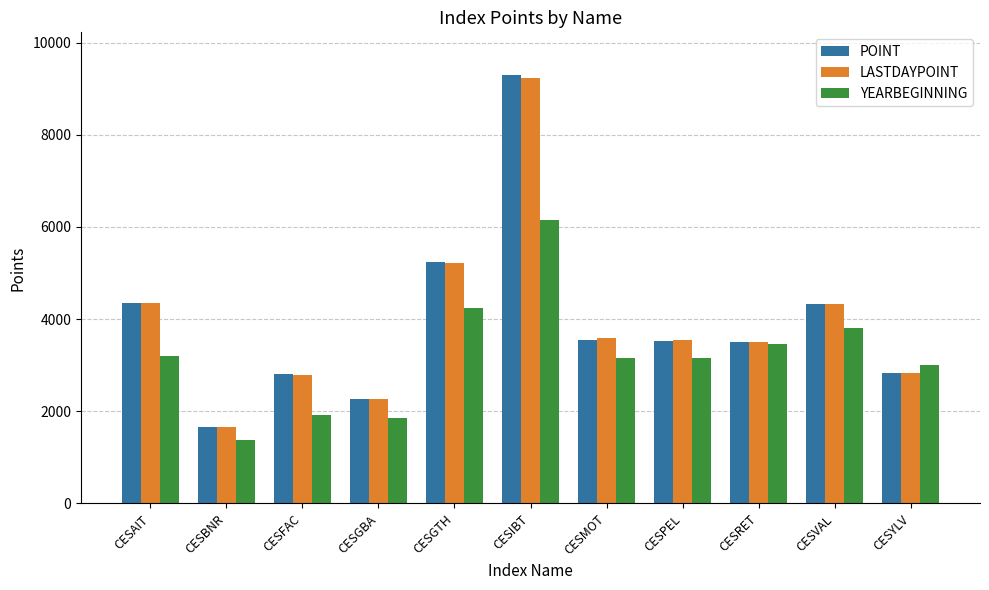

The value of POINT at CESRET is 6174.9. True or false?

False